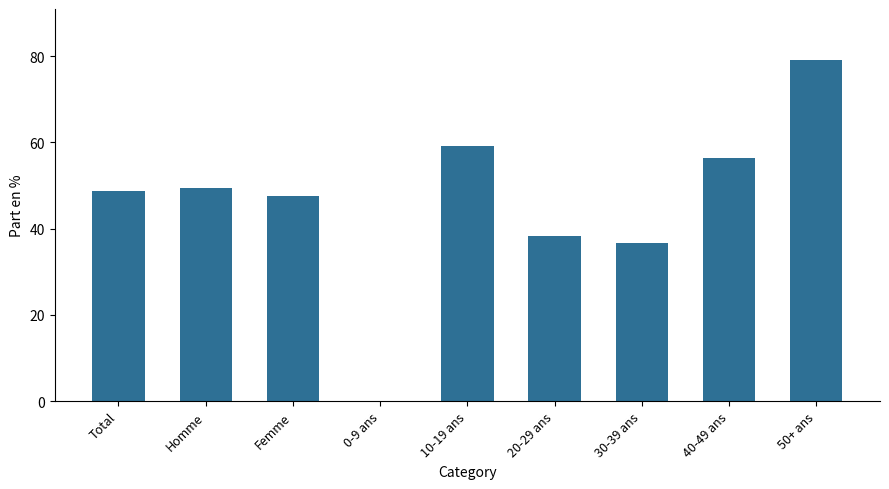

Are the bars horizontal?

No